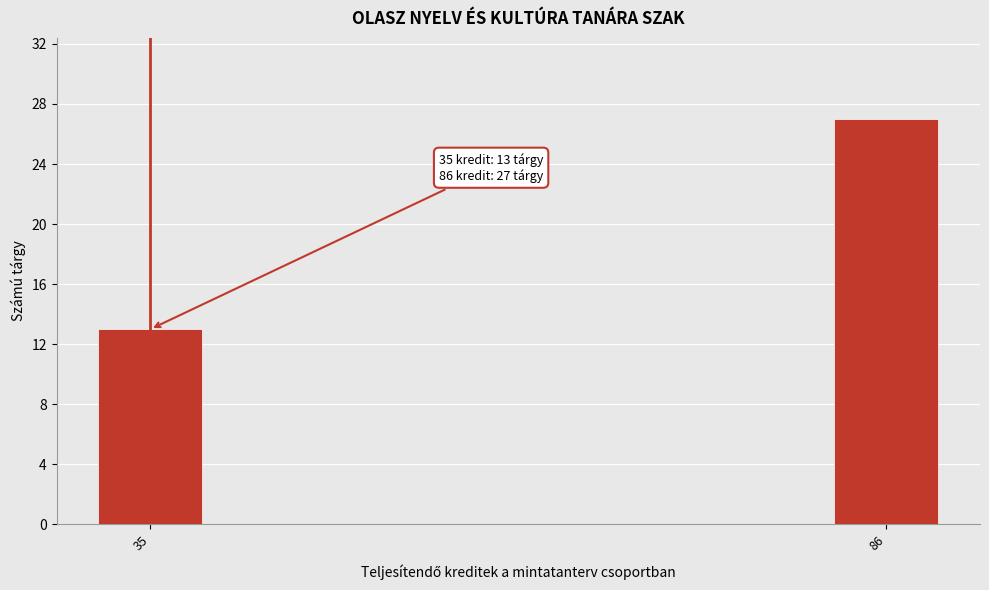

Reading left to right, what are all the values shown in this chart?

13	27